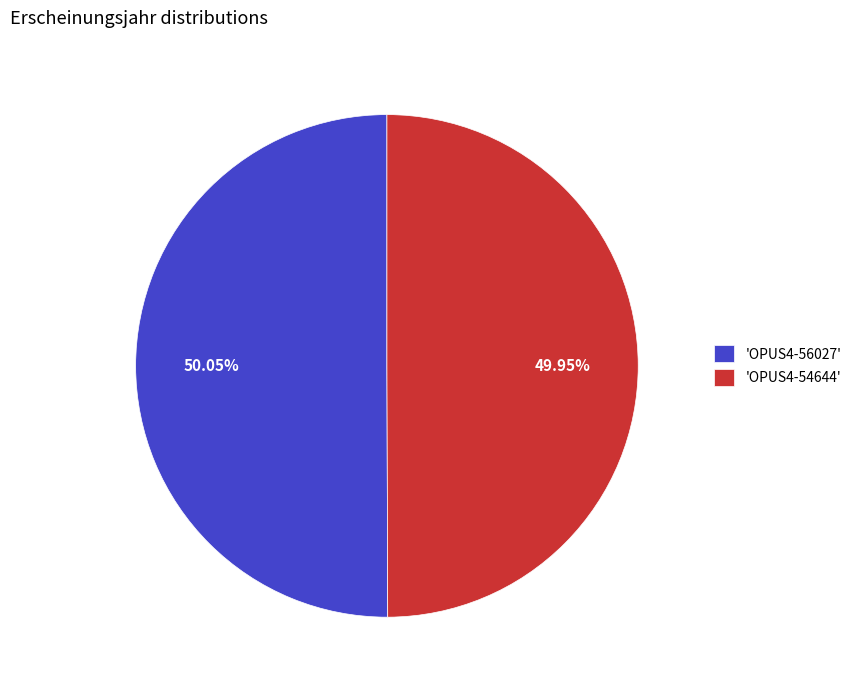

Approximately how many times larger is the value at 'OPUS4-54644' compared to 'OPUS4-56027'?

1.0